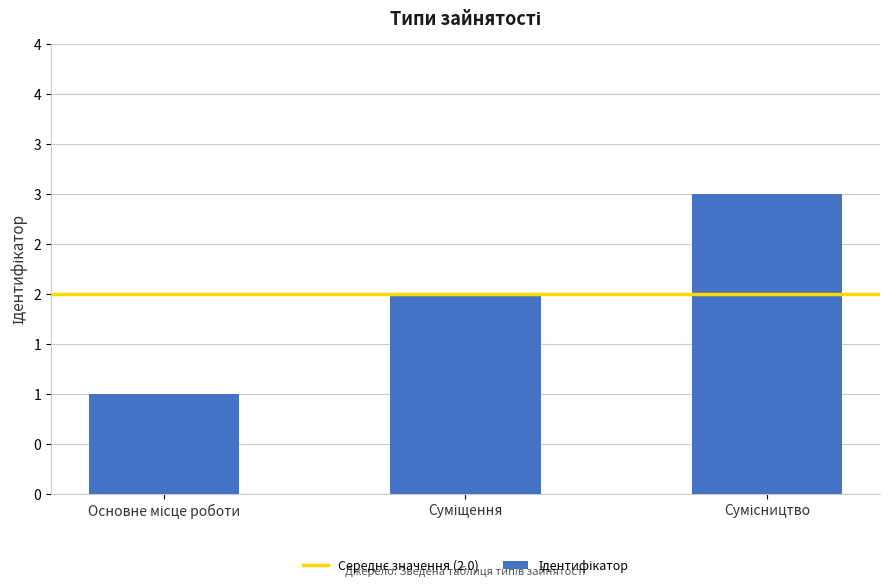

Does the chart contain any negative values?

No